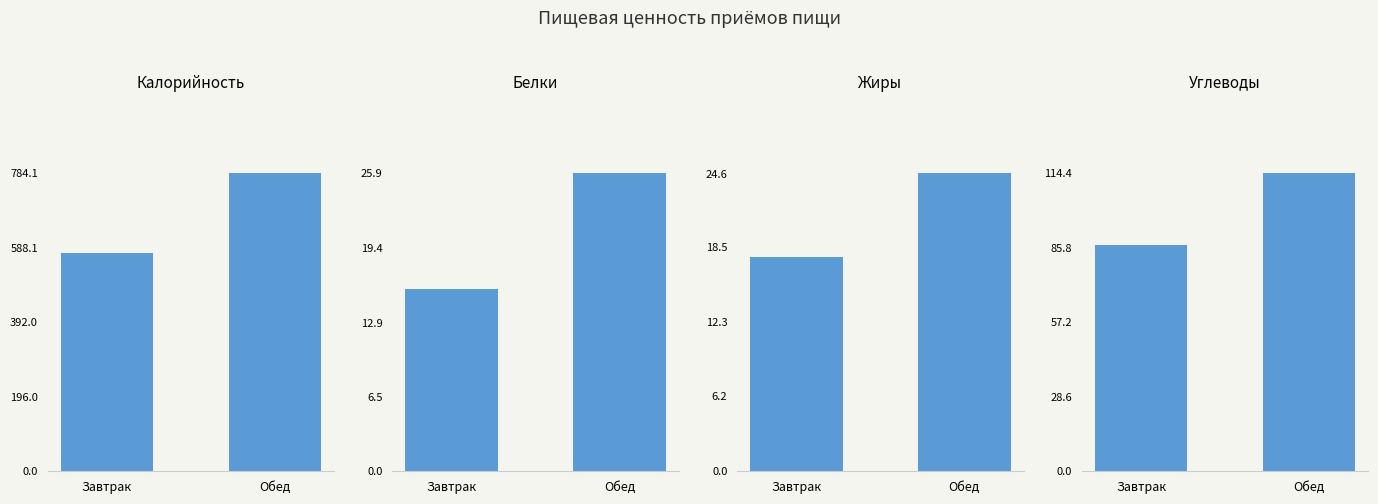

What is the label of the 1st bar from the left?

Завтрак